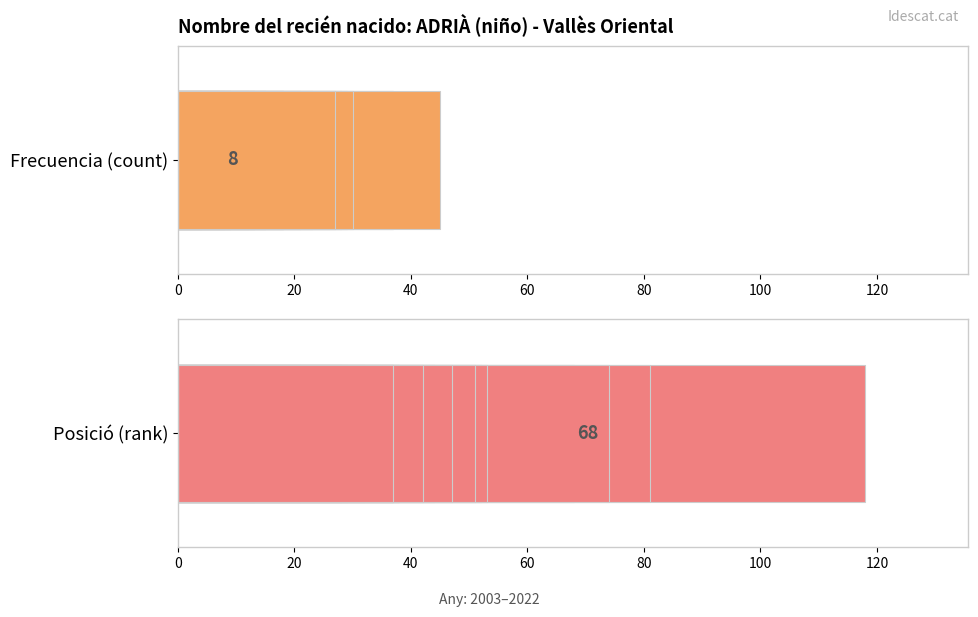

The Frecuencia series shows 18 at 100. True or false?

False